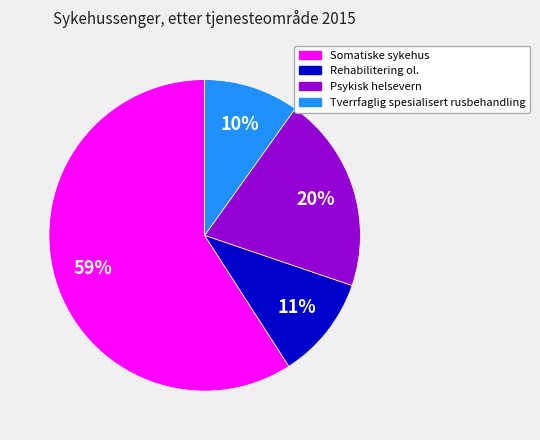

To the nearest percent, what percentage of the pie is Somatiske sykehus?

59%